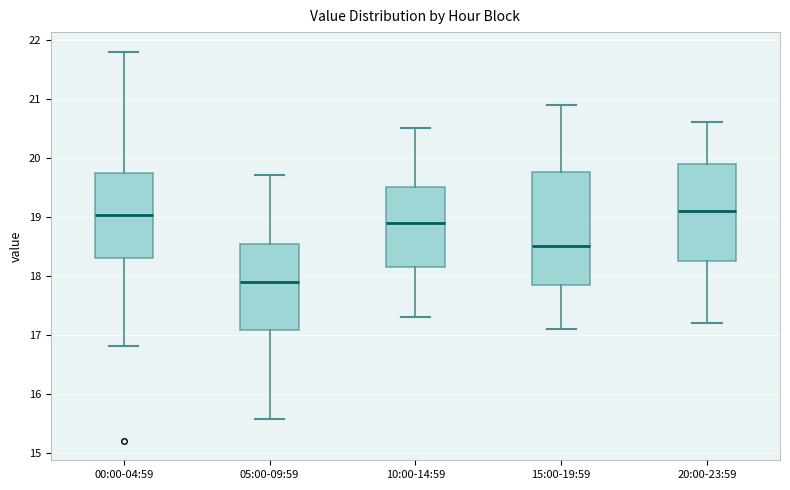

Reading left to right, transcribe this box plot: for each box, give where its median line is, the range the box spans, and where its two whiskers end, as read against the y-axis. The values are not printed on the chart, so give them approximately, as read against the axis.

00:00-04:59: median 19.0, box 18.3 to 19.7, whiskers 16.8 to 21.8
05:00-09:59: median 17.9, box 17.1 to 18.5, whiskers 15.6 to 19.7
10:00-14:59: median 18.9, box 18.2 to 19.5, whiskers 17.3 to 20.5
15:00-19:59: median 18.5, box 17.9 to 19.8, whiskers 17.1 to 20.9
20:00-23:59: median 19.1, box 18.3 to 19.9, whiskers 17.2 to 20.6